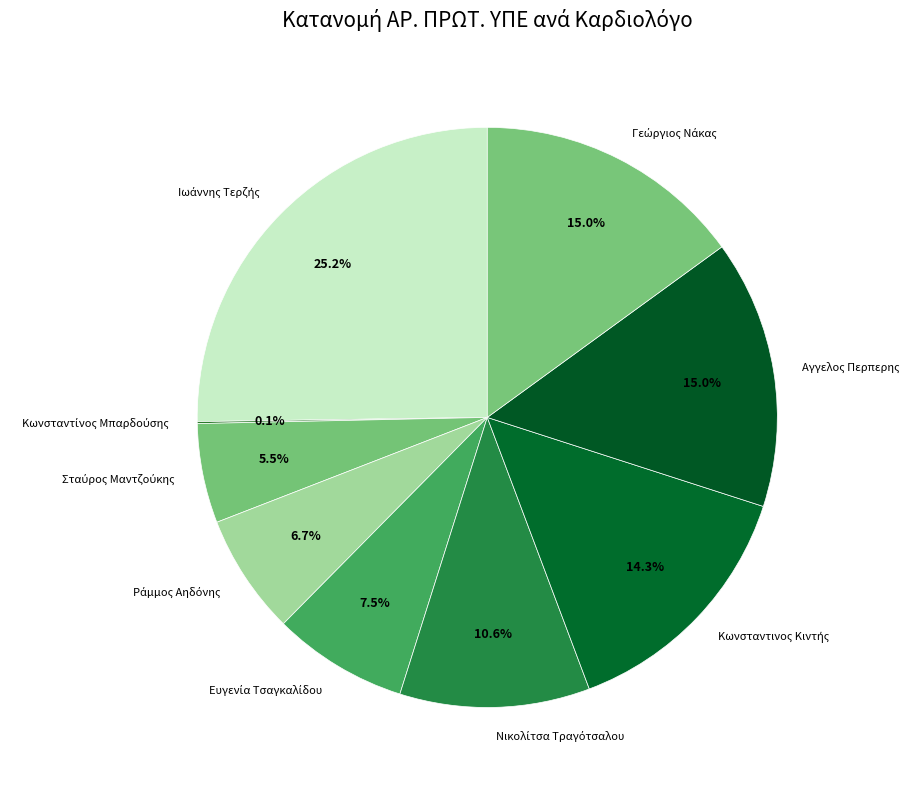

Is there any slice that represents more than half of the pie?

No